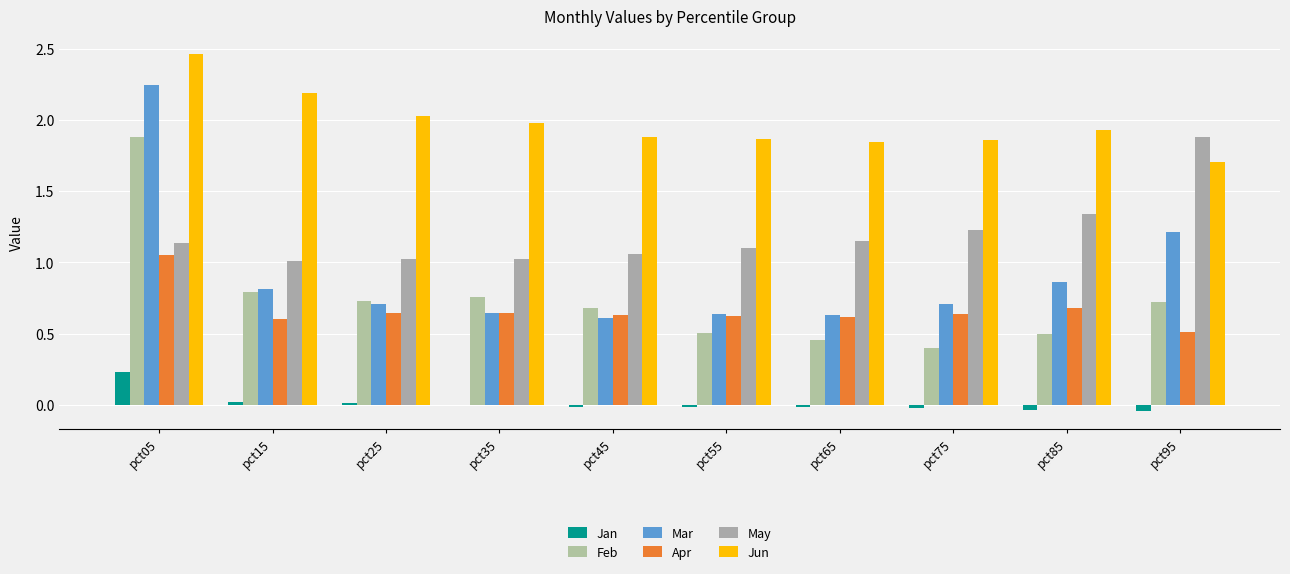

How many groups of bars are there?

10